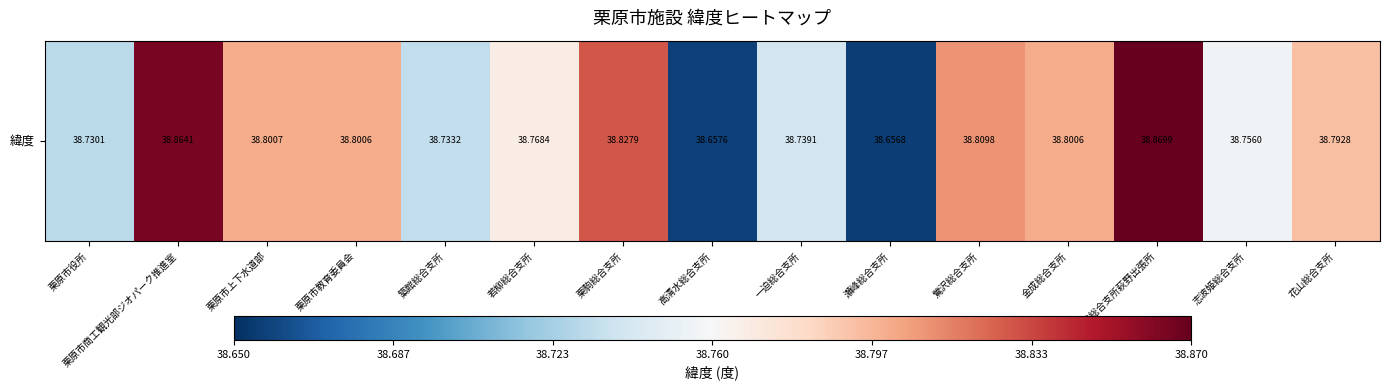

Between 栗駒総合支所 and 築館総合支所, which is larger?

栗駒総合支所